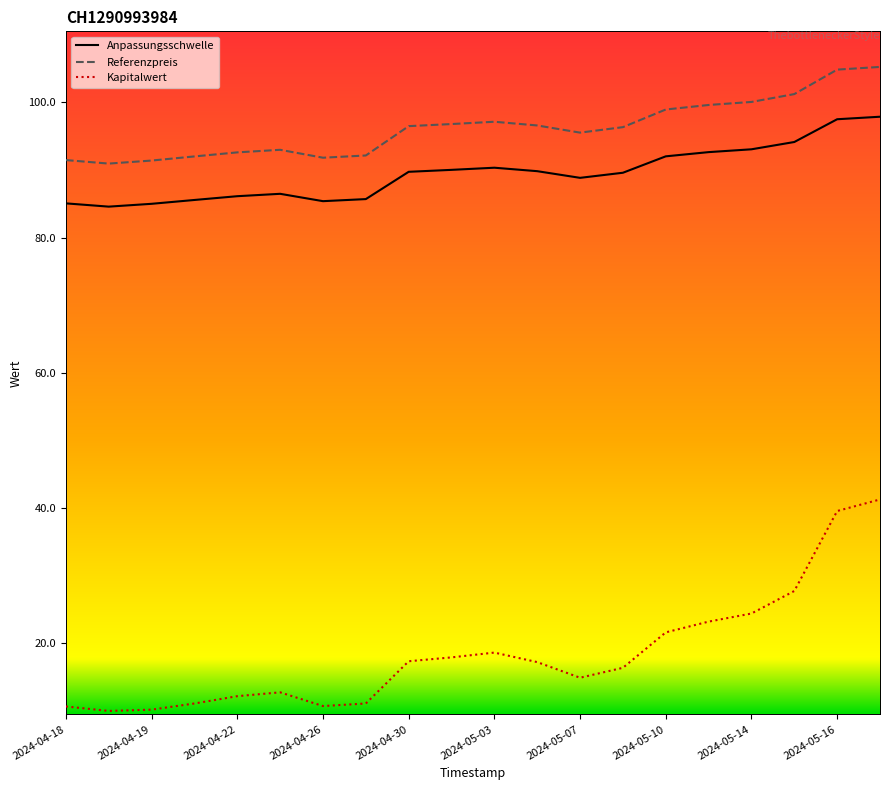

Rank the series by their maximum value, from highest to lowest.

Referenzpreis, Anpassungsschwelle, Kapitalwert